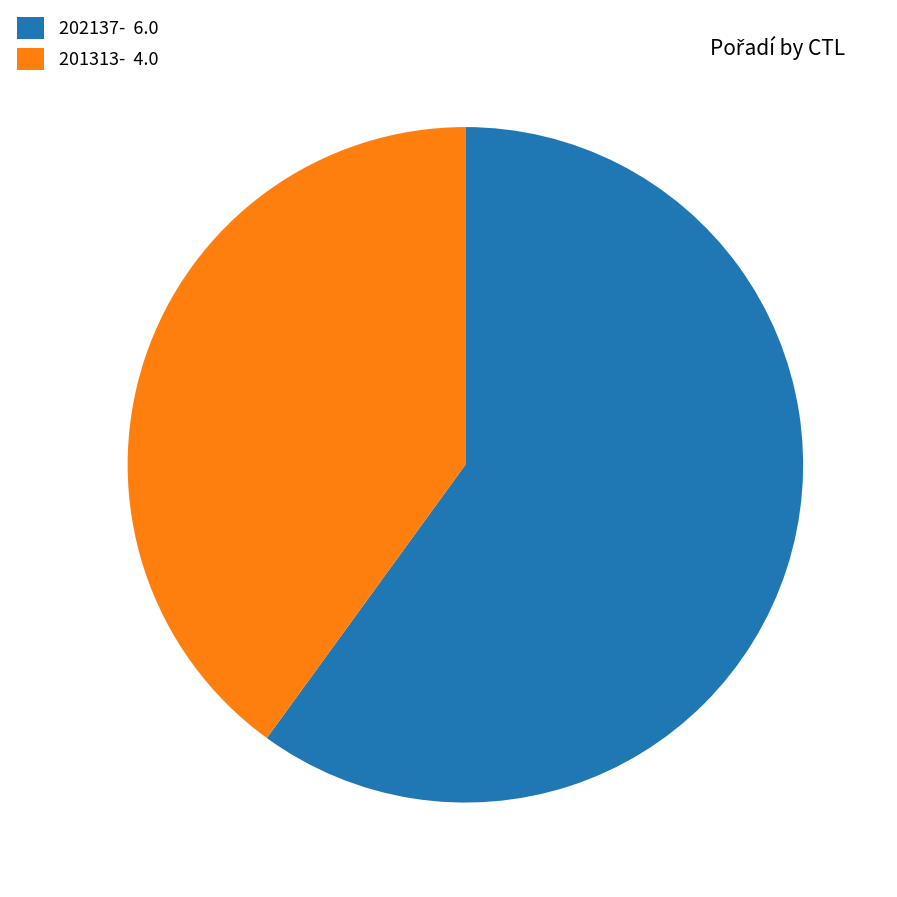

What is the smallest slice in the pie chart?

201313